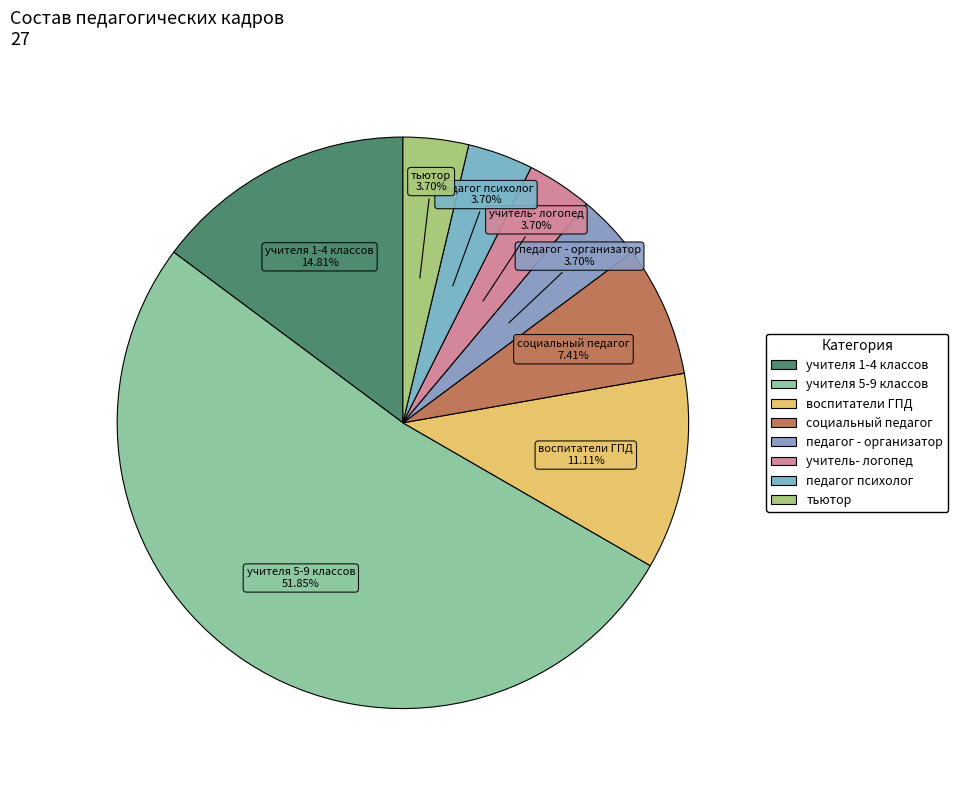

Which slice is the largest?

учителя 5-9 классов